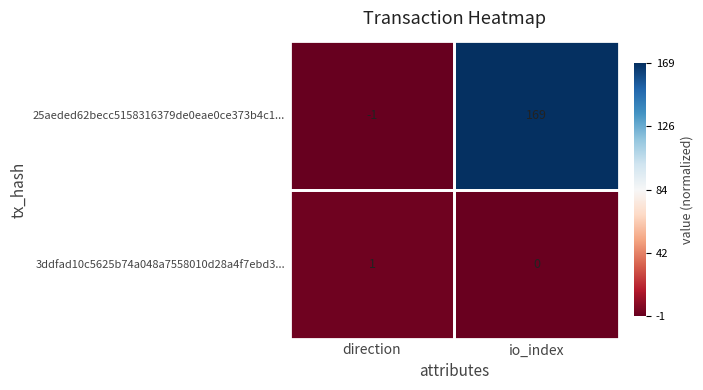

Is it true that 25aeded62becc5158316379de0eae0ce373b4c1... equals 254 at io_index?

False